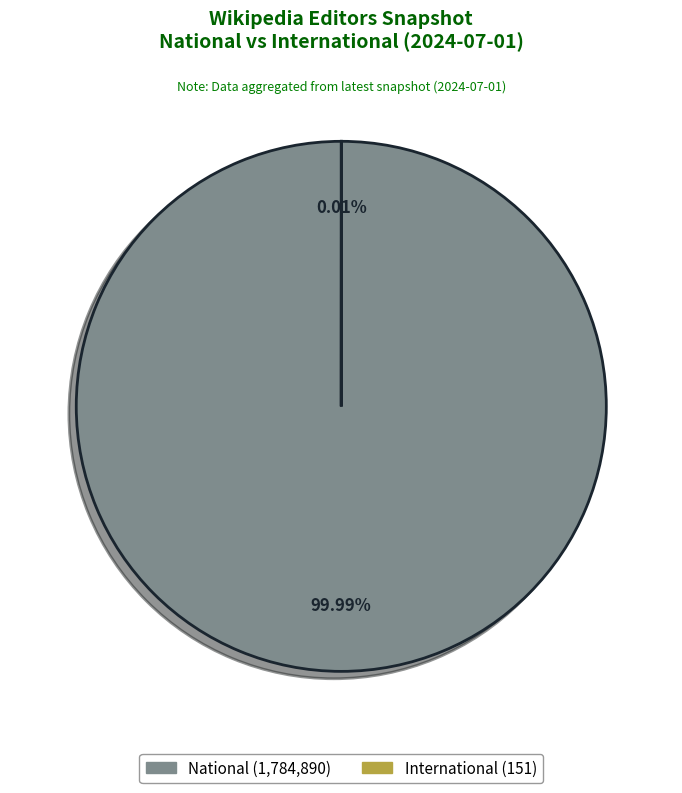

How many segments does this pie chart have?

2